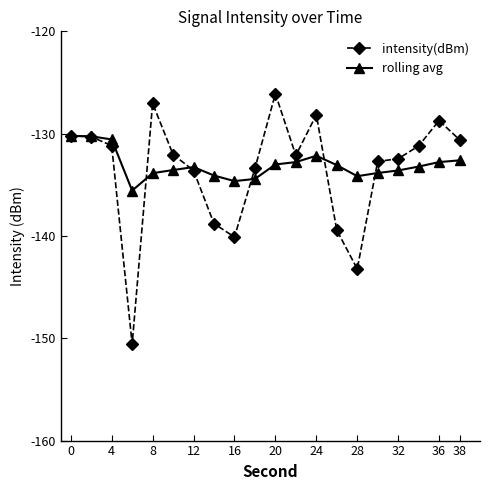

What is the value of the rolling avg point at the 8th from the left?

-134.1